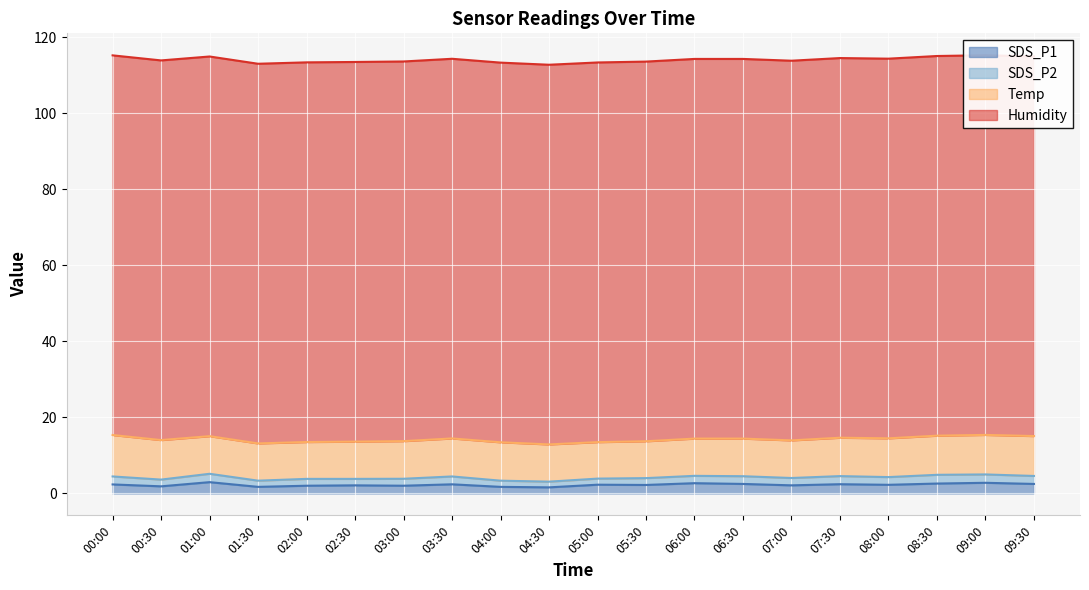

What is the maximum value for SDS_P2?

2.3